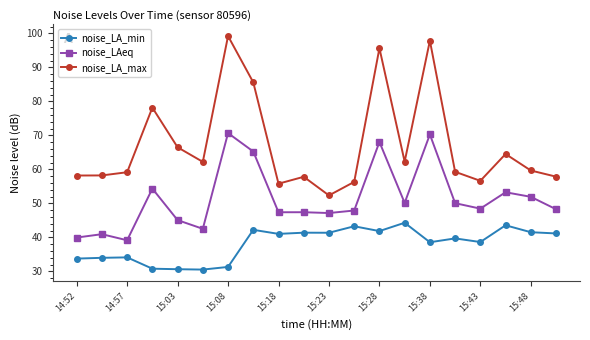

Which series has the largest total across all categories?

noise_LA_max